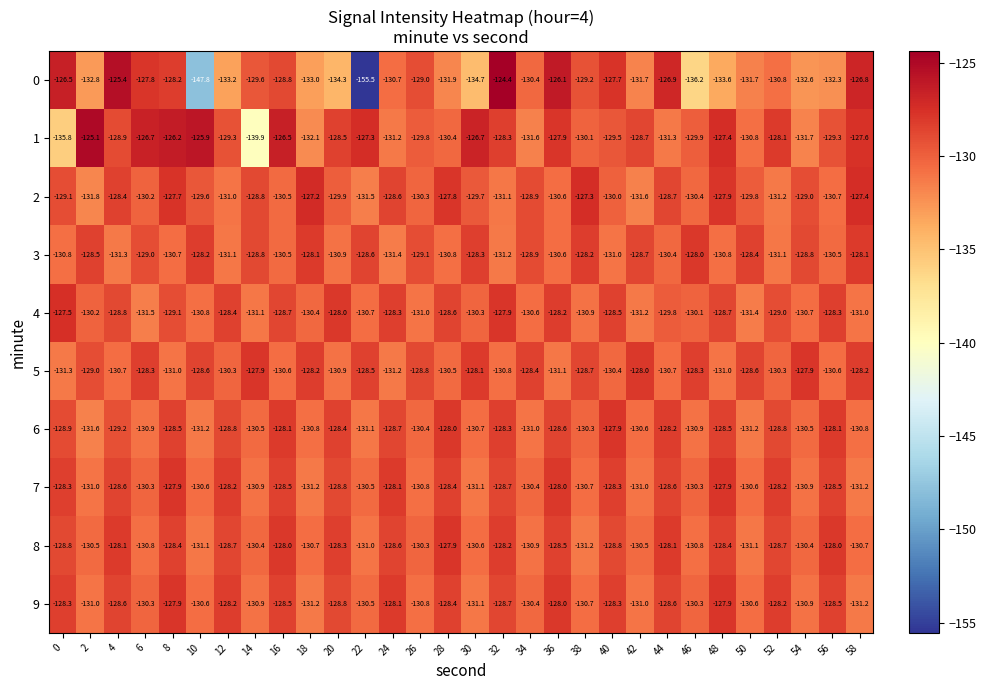

At which category does the chart reach its minimum across all series?

22